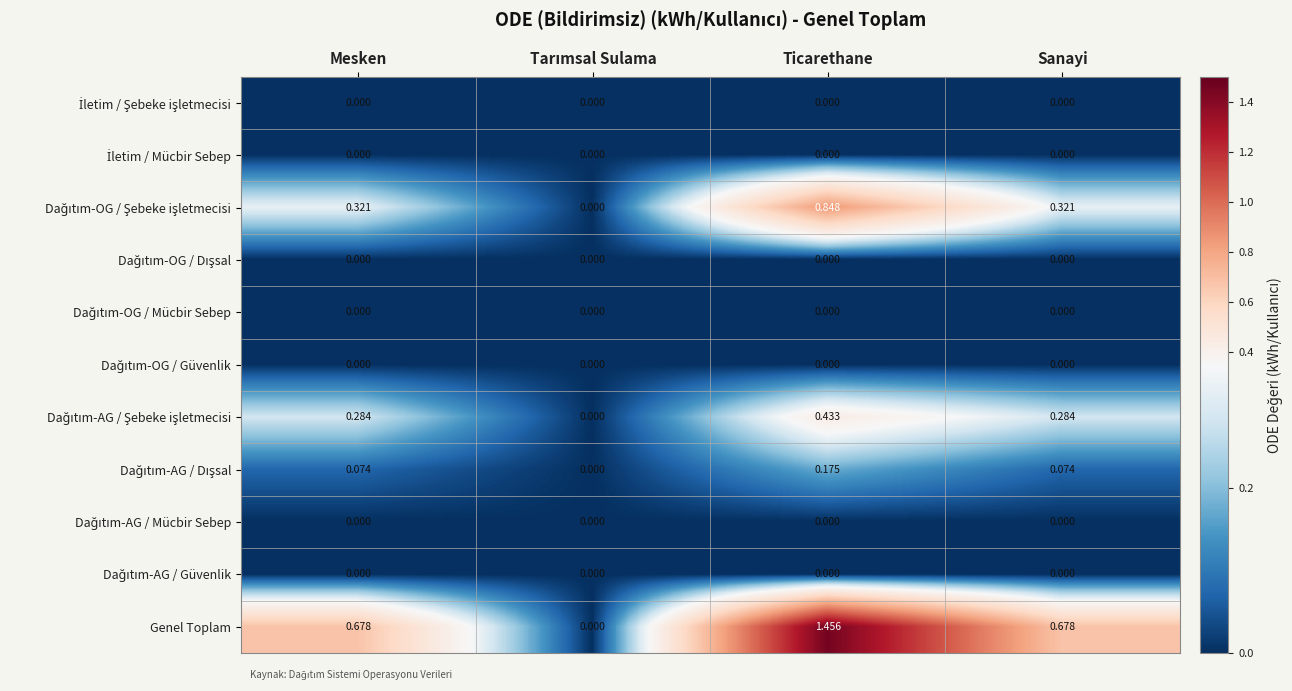

How many distinct data groups are displayed?

11